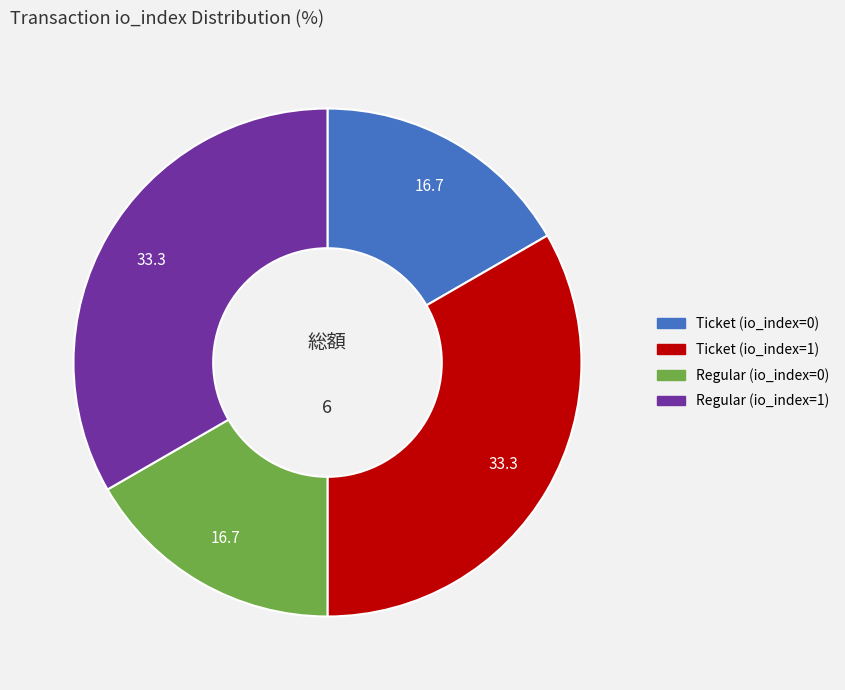

Count the number of slices in the pie.

4